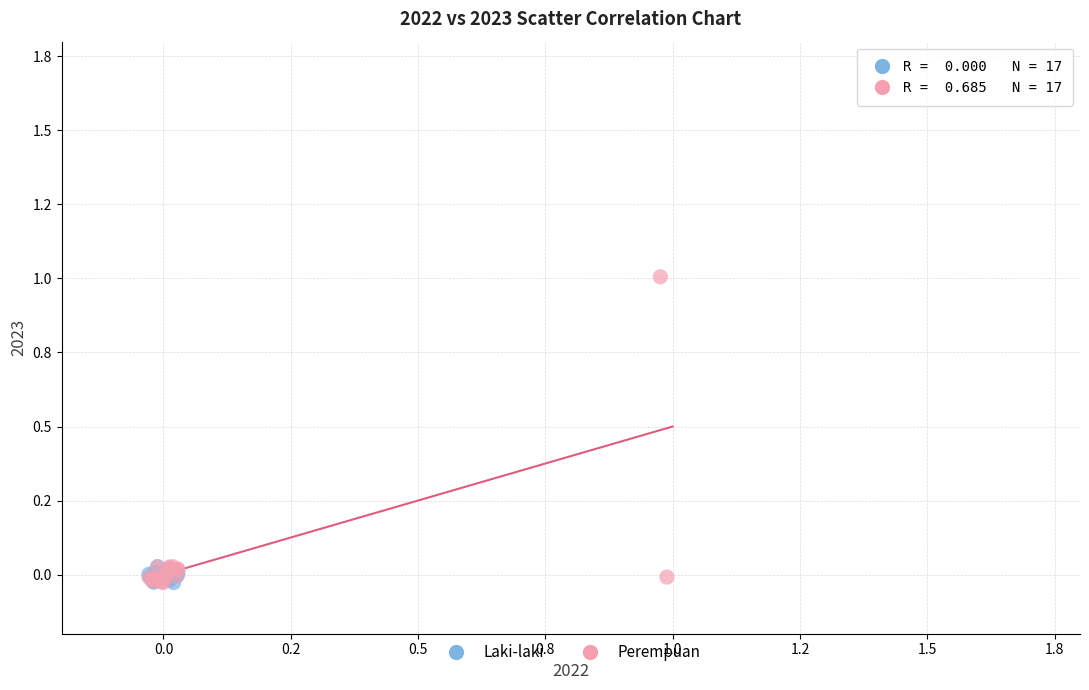

What are all the series names shown in the legend?

Laki-laki, Perempuan